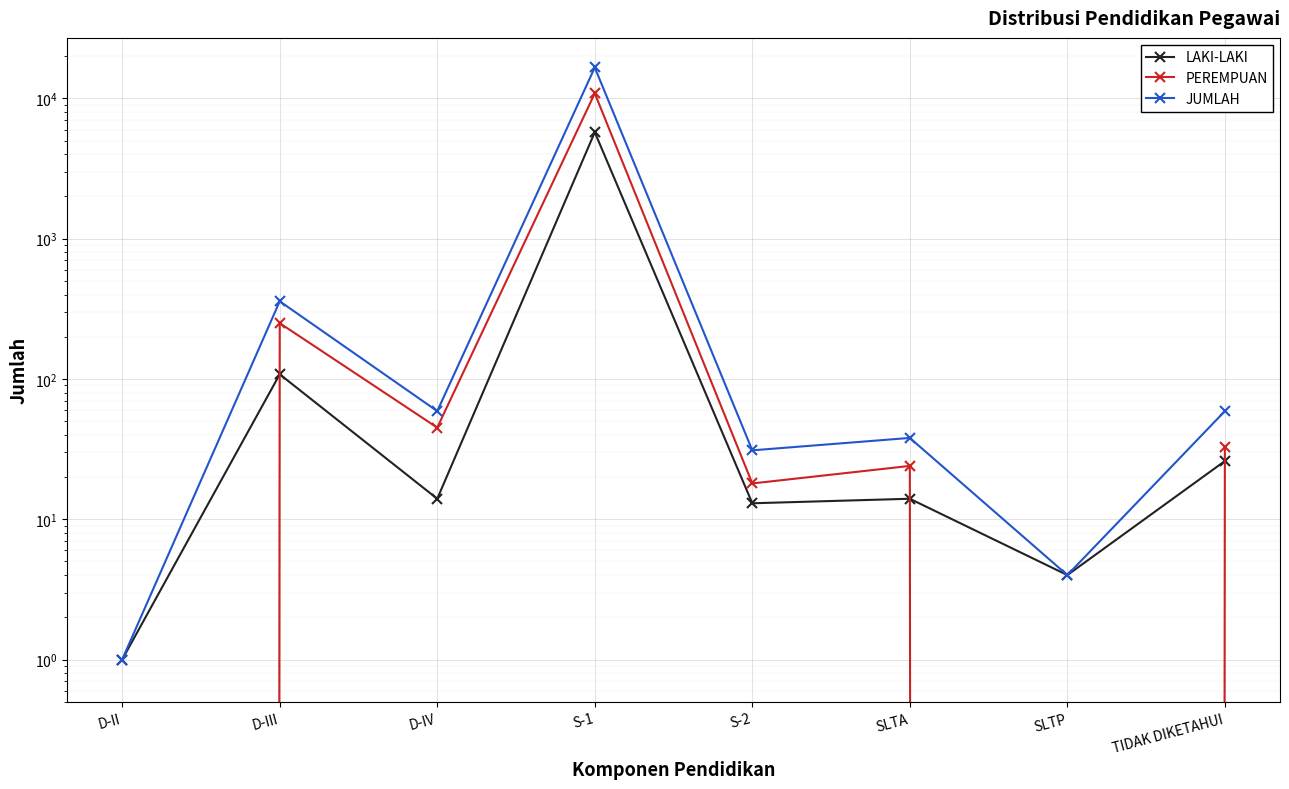

What is the spread (max minus min) of values at D-IV?

45